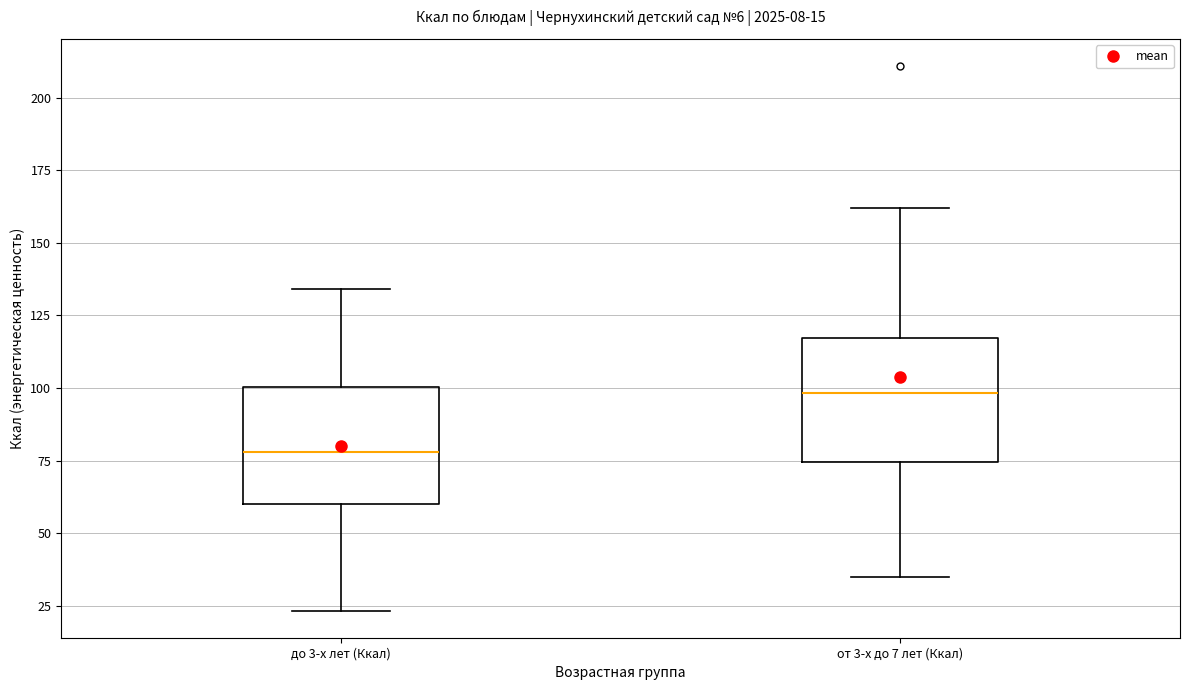

Which box has the highest median line?

от 3-х до 7 лет (Ккал)